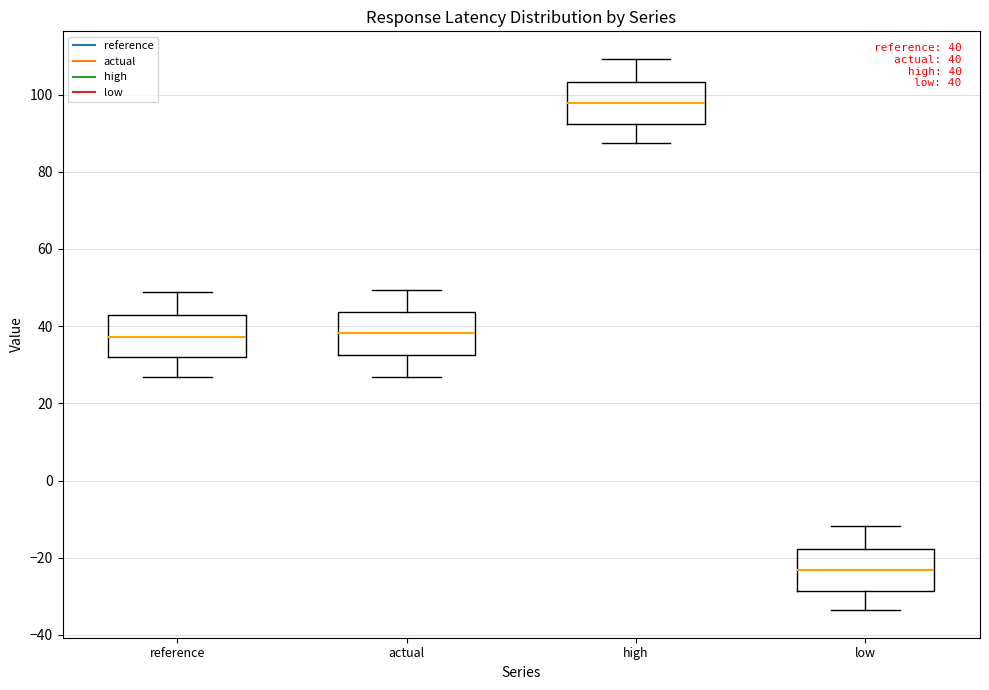

Which box's median line is the lowest?

low